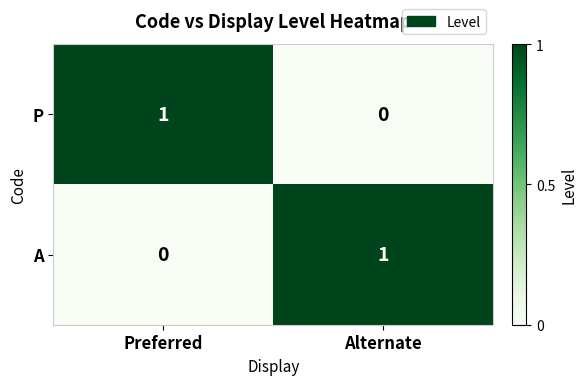

Reading left to right, transcribe all the data shown in this chart.

P: Preferred=1	Alternate=0
A: Preferred=0	Alternate=1